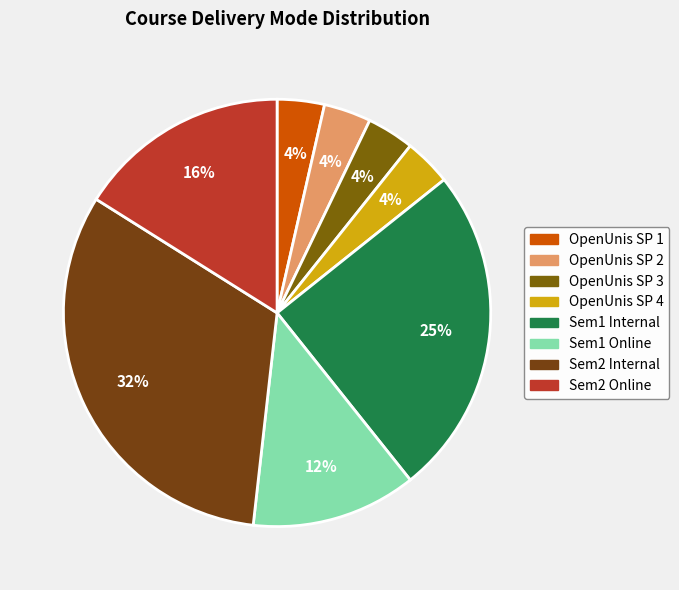

Count the number of slices in the pie.

8